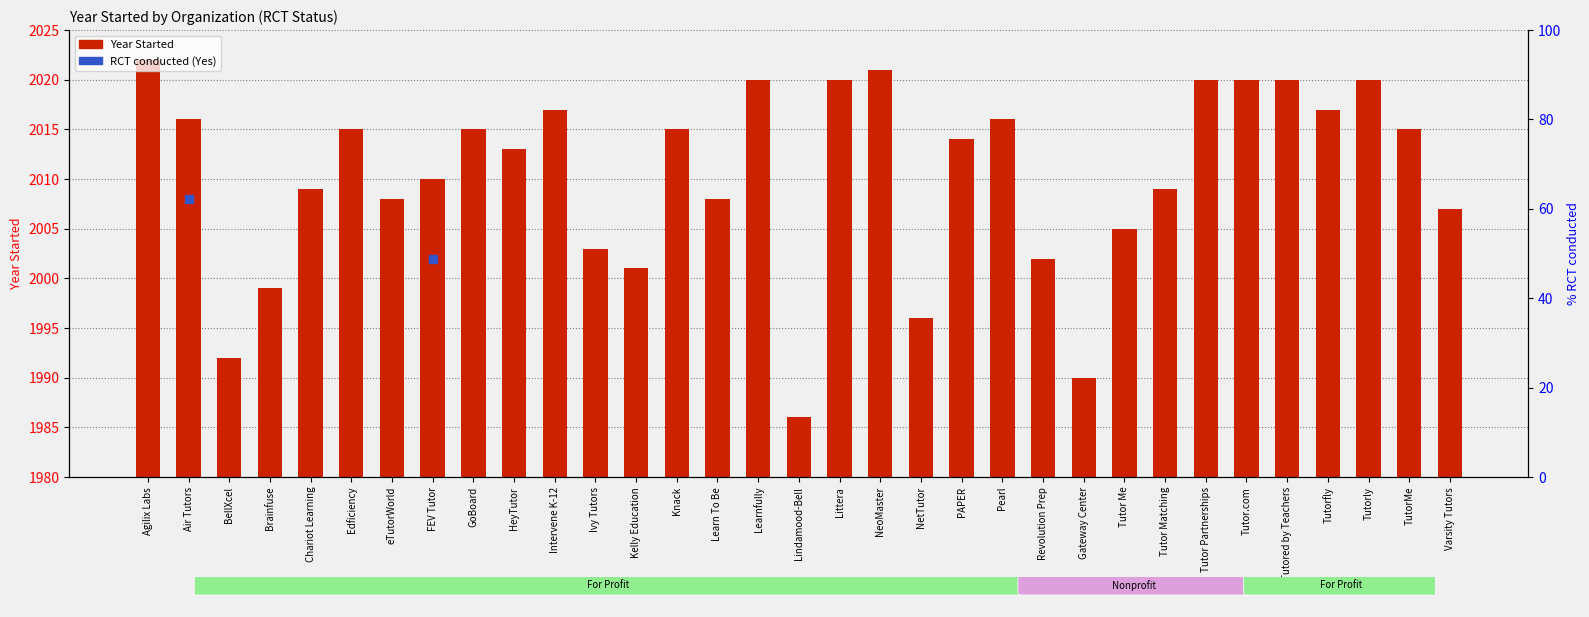

What is the change in value from Tutorly to TutorMe?

-5